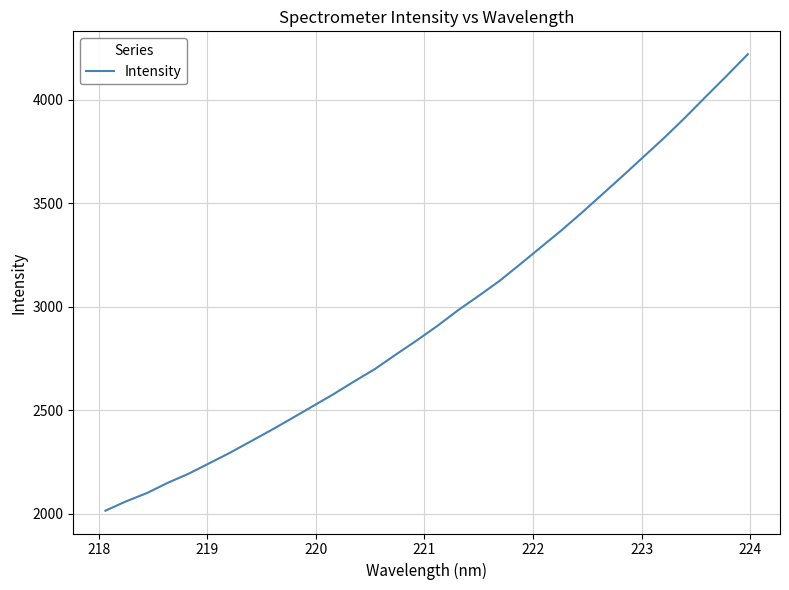

What is the sum of all values?

94704.8